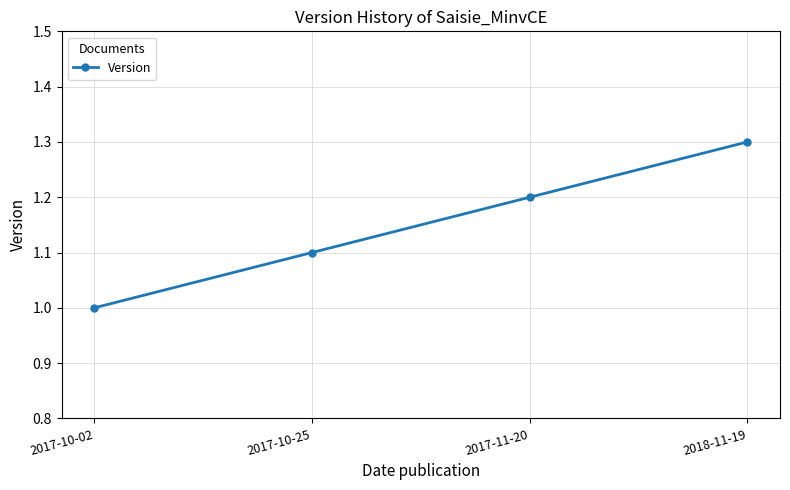

Reading right to left, list all the values displayed in this chart.

1.3	1.2	1.1	1.0